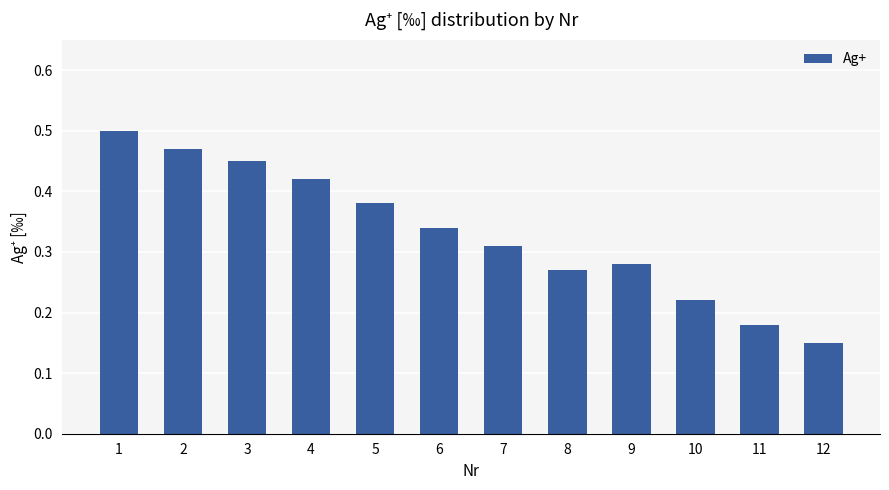

Which label corresponds to the smallest value in the chart?

12